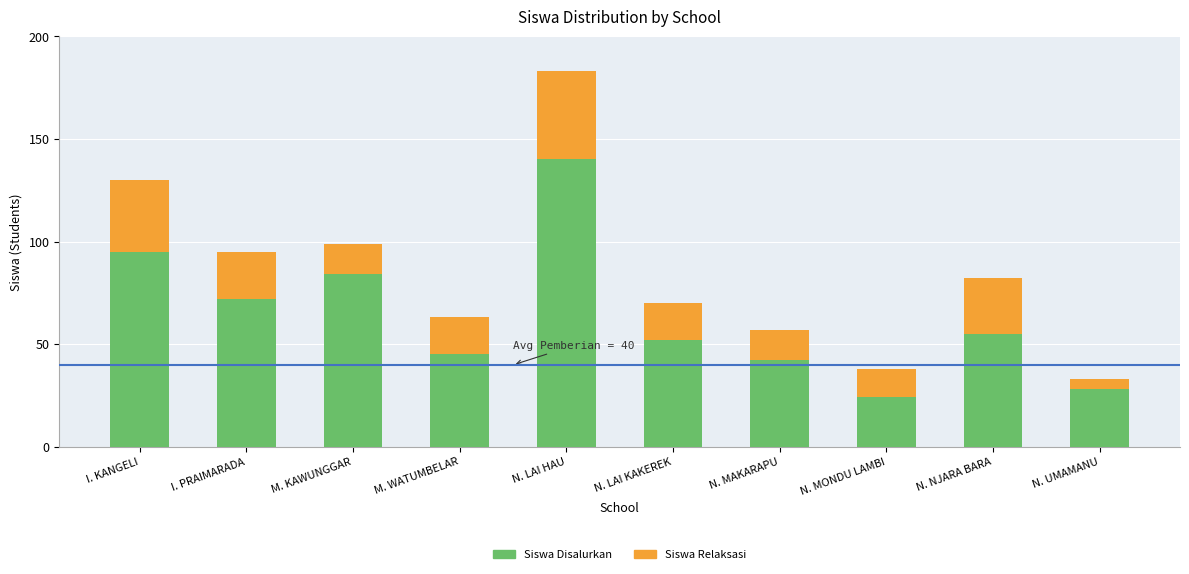

What are all the series names shown in the legend?

Siswa Disalurkan, Siswa Relaksasi